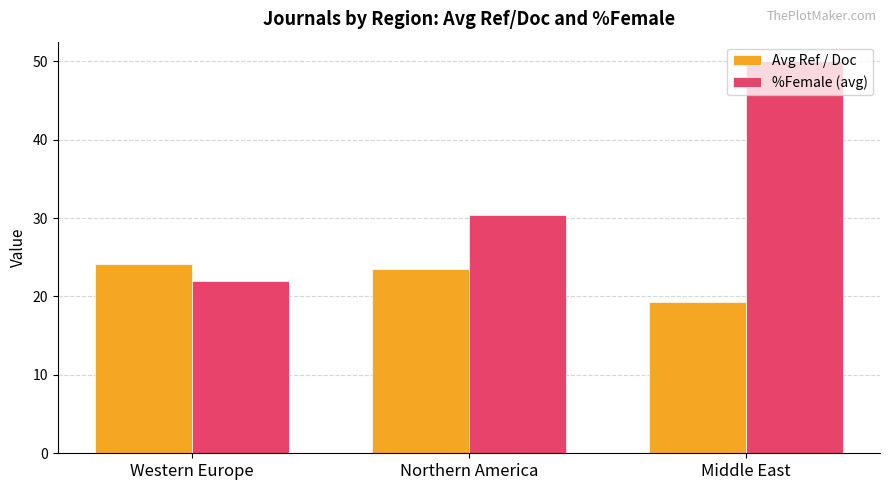

What is the sum of all Avg Ref / Doc values?

66.9